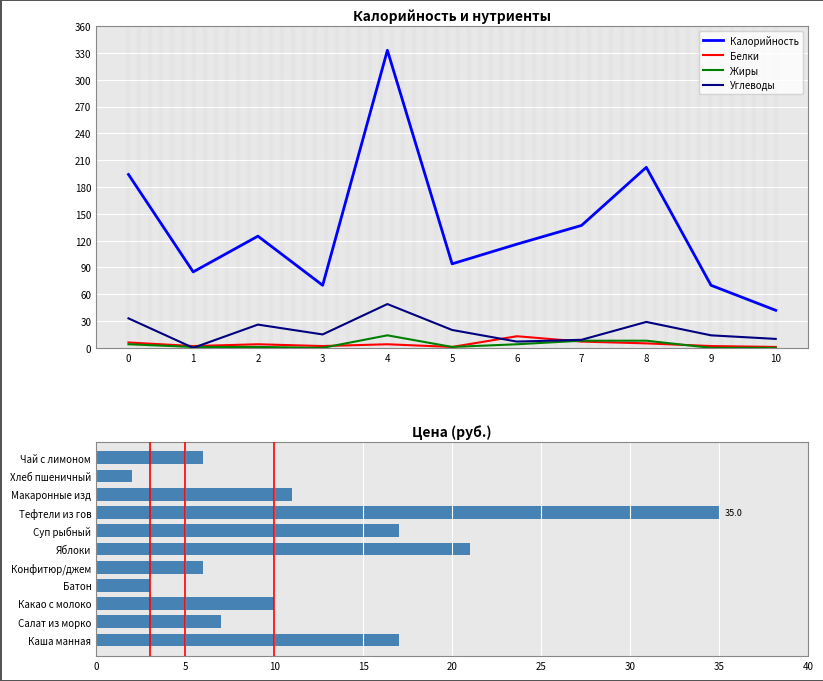

The Белки series shows 5 at 8. True or false?

True